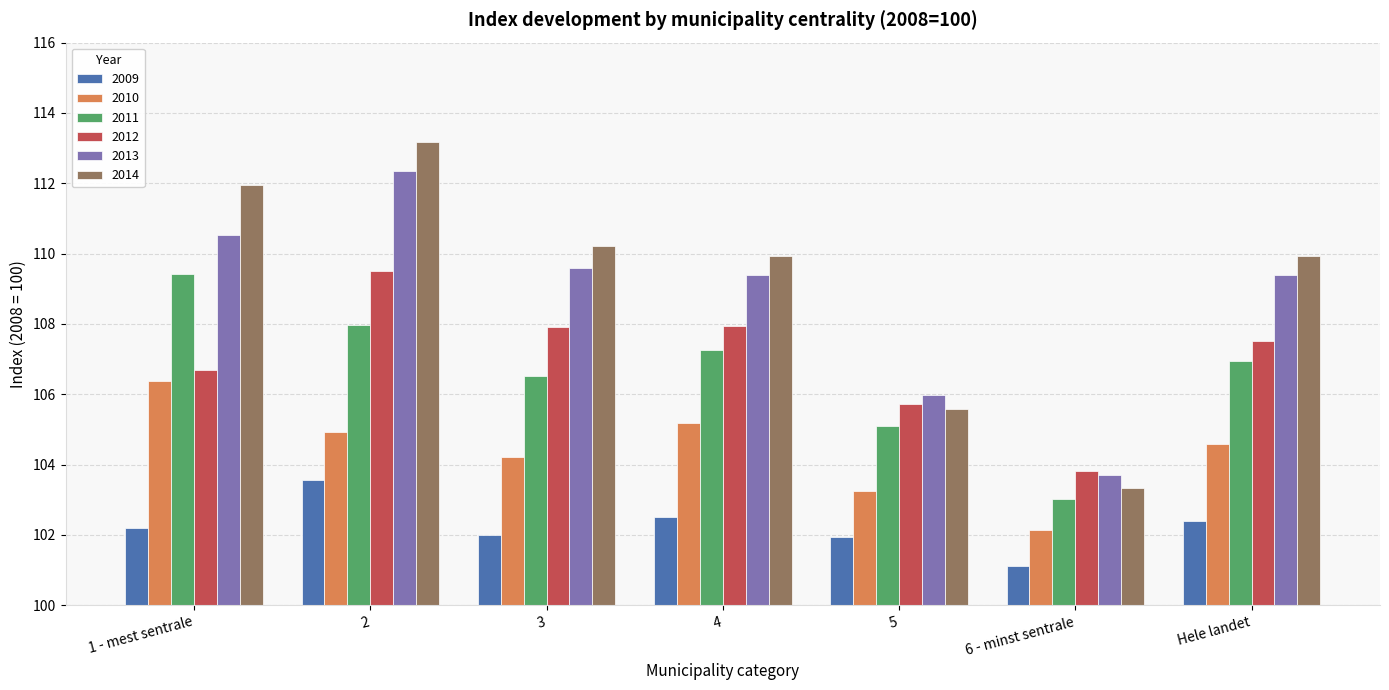

The value of 2009 at 2 is 103.6. True or false?

True